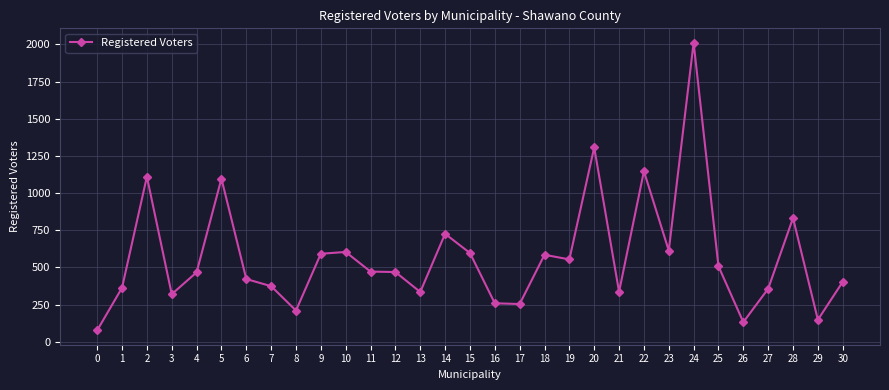

Read the value at 8.

210